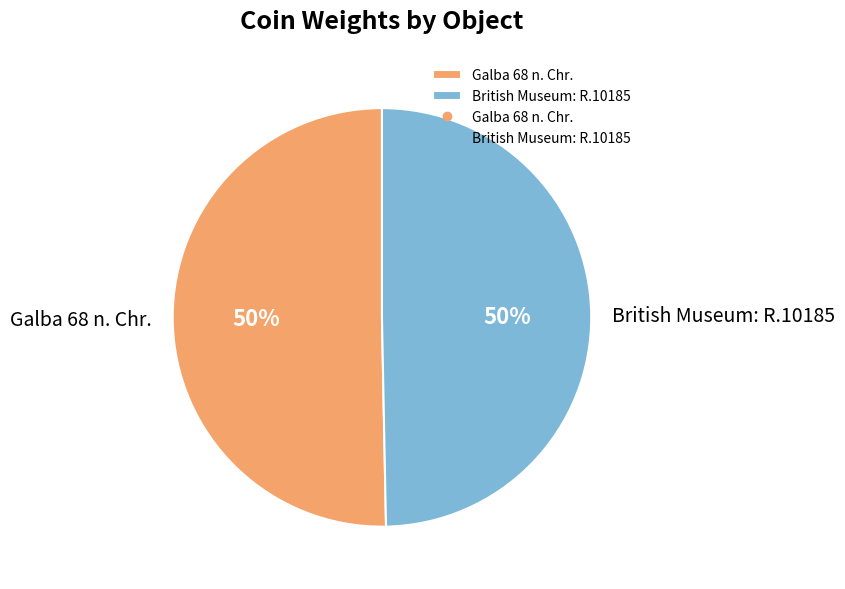

What is the ratio of the value at Galba 68 n. Chr. to the value at British Museum: R.10185?

1.0